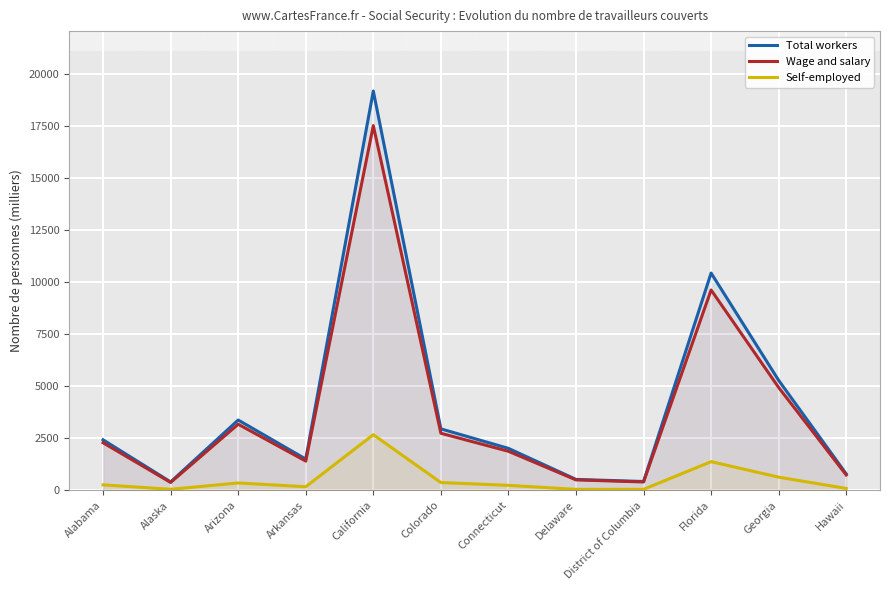

Which label corresponds to the largest value in the chart?

California